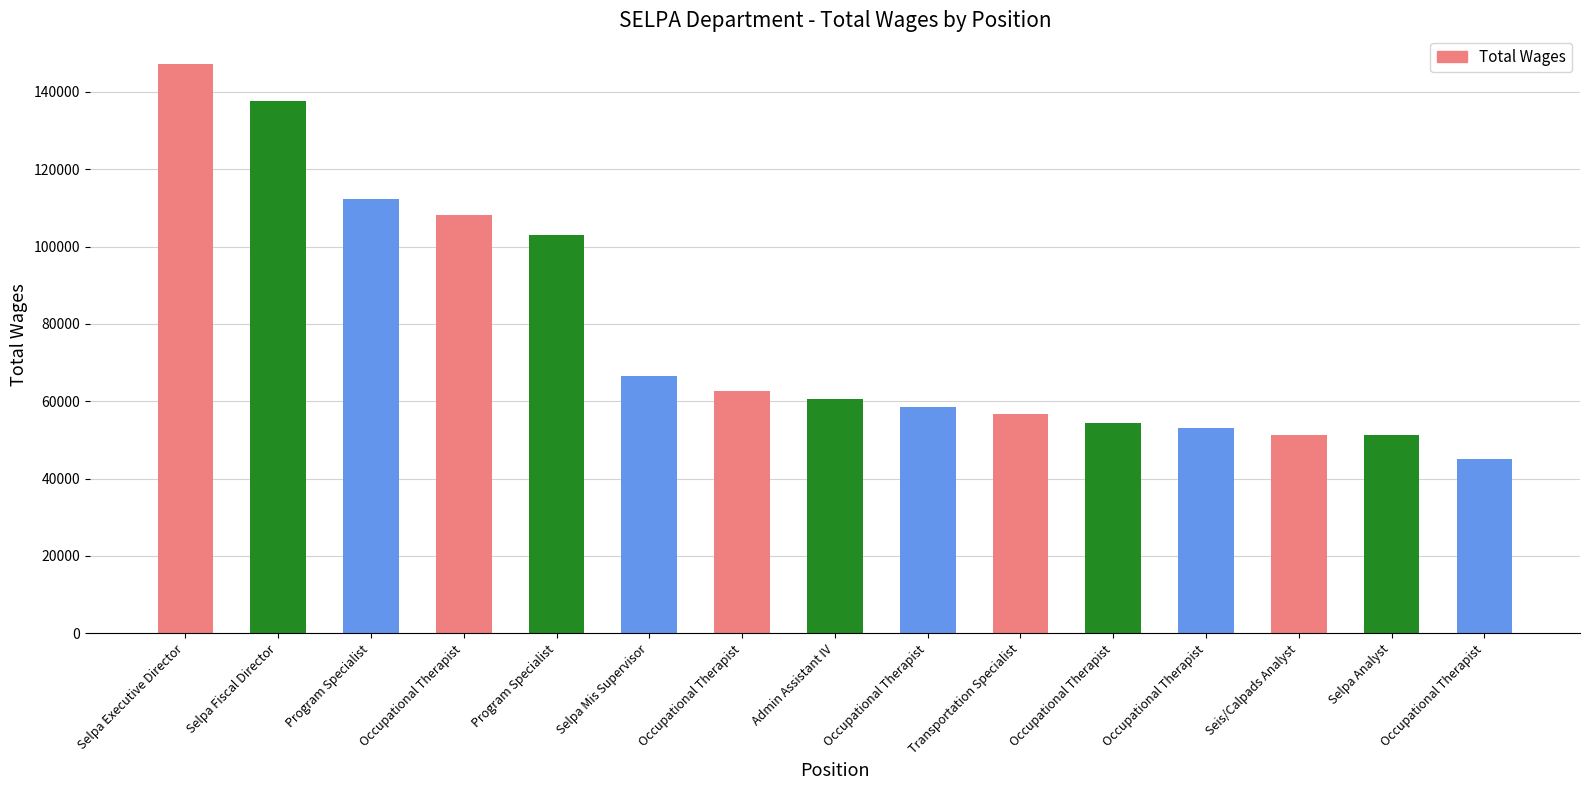

Reading left to right, transcribe all the data shown in this chart.

147287	137618	112369	108257	102960	66558	62789	60713	58533	56839	54521	53212	51299	51196	45148